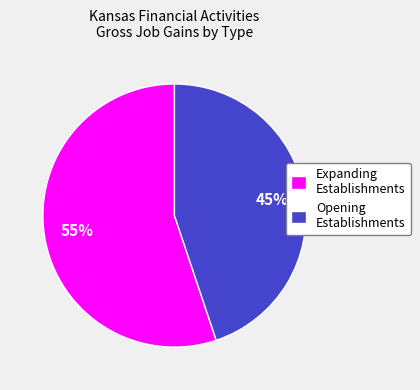

Combined, do Expanding Establishments and Opening Establishments account for over 50%?

Yes